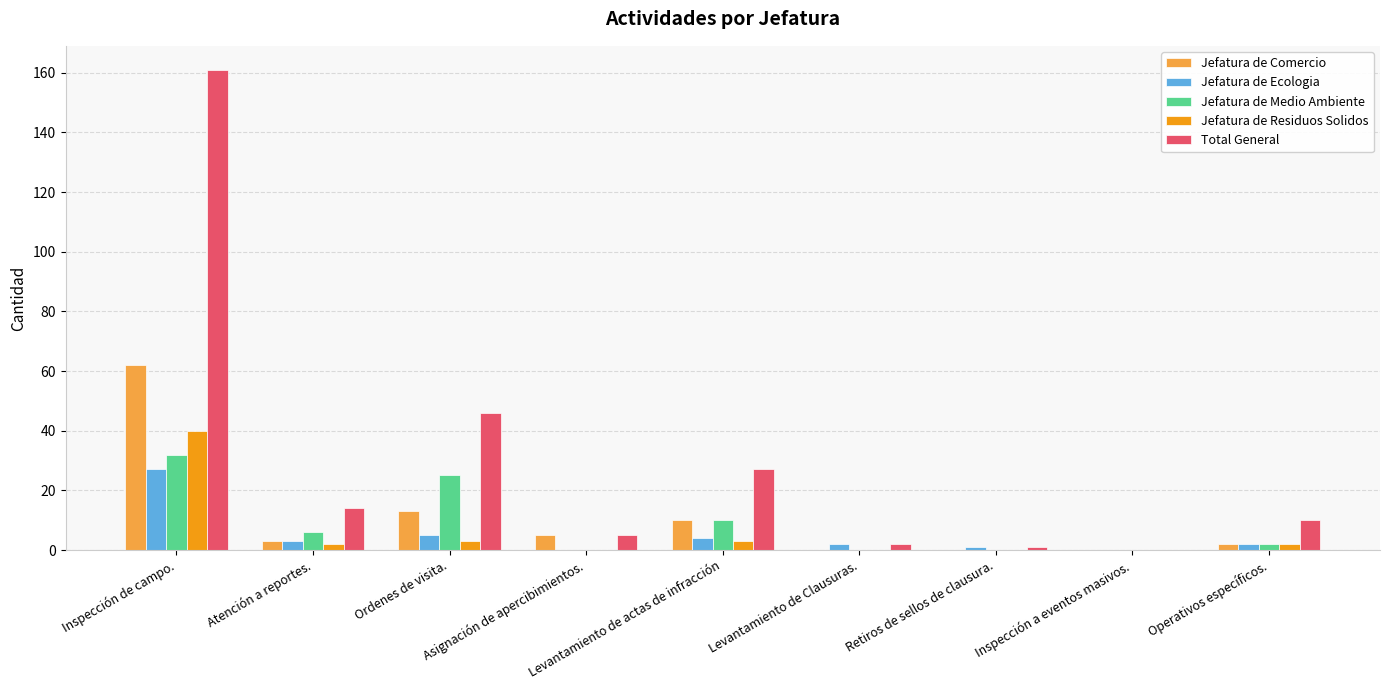

What value does the Jefatura de Ecologia series have at Atención a reportes.?

3